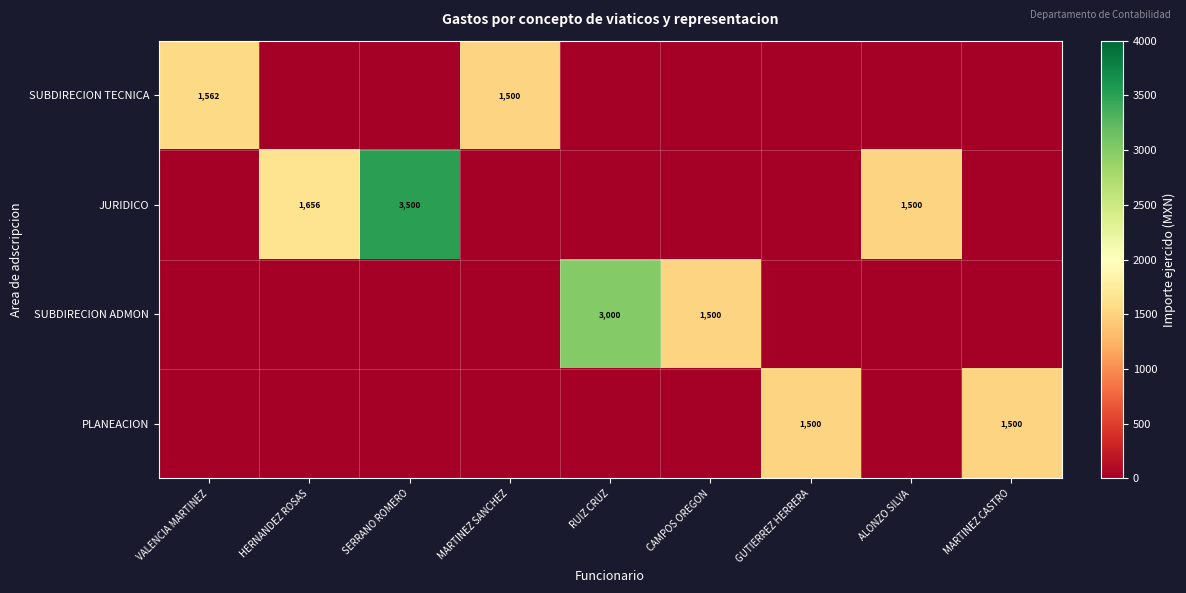

True or false: SUBDIRECION TECNICA has a value of 1562 at VALENCIA MARTINEZ.

True